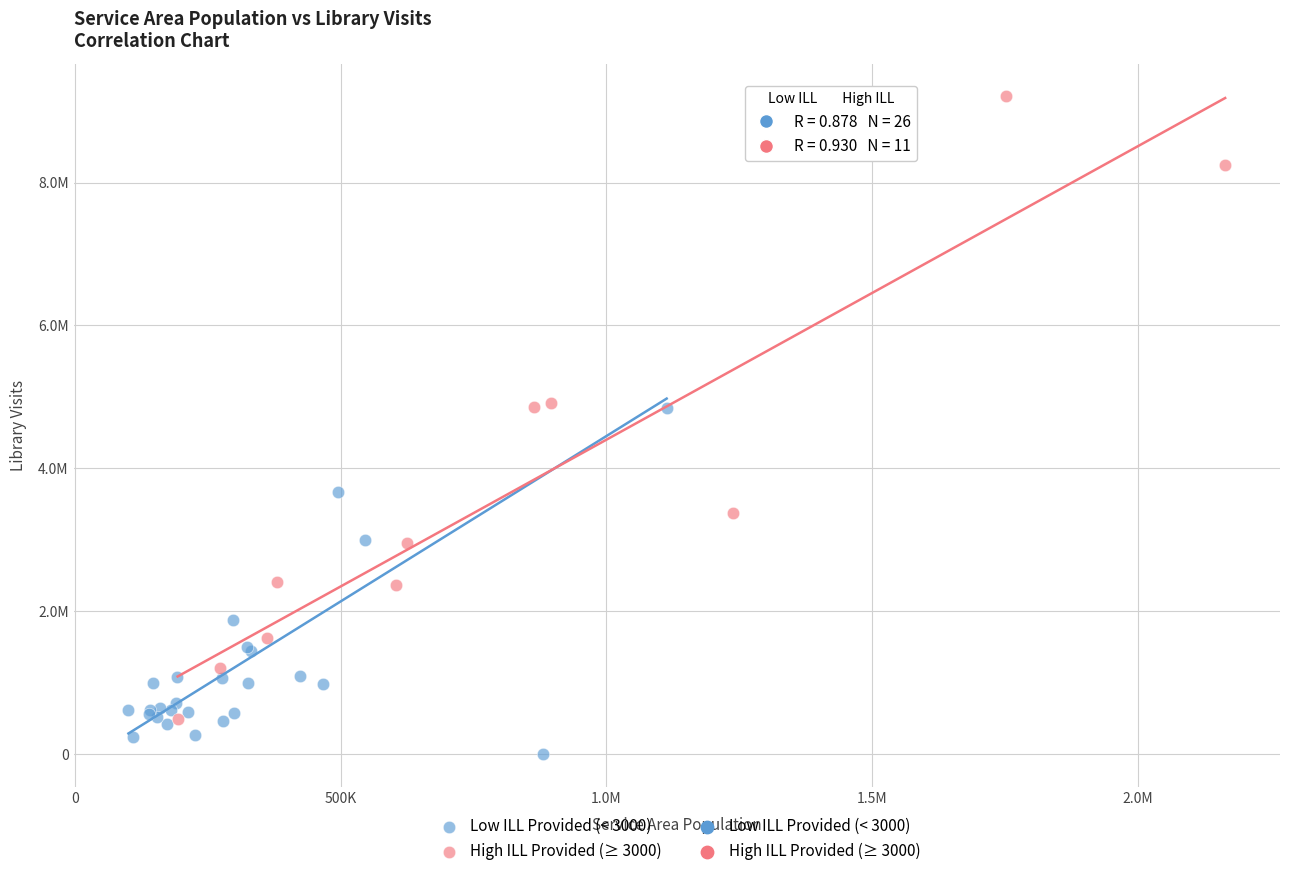

Which series contains the highest Y value?

High ILL Provided (≥ 3000)